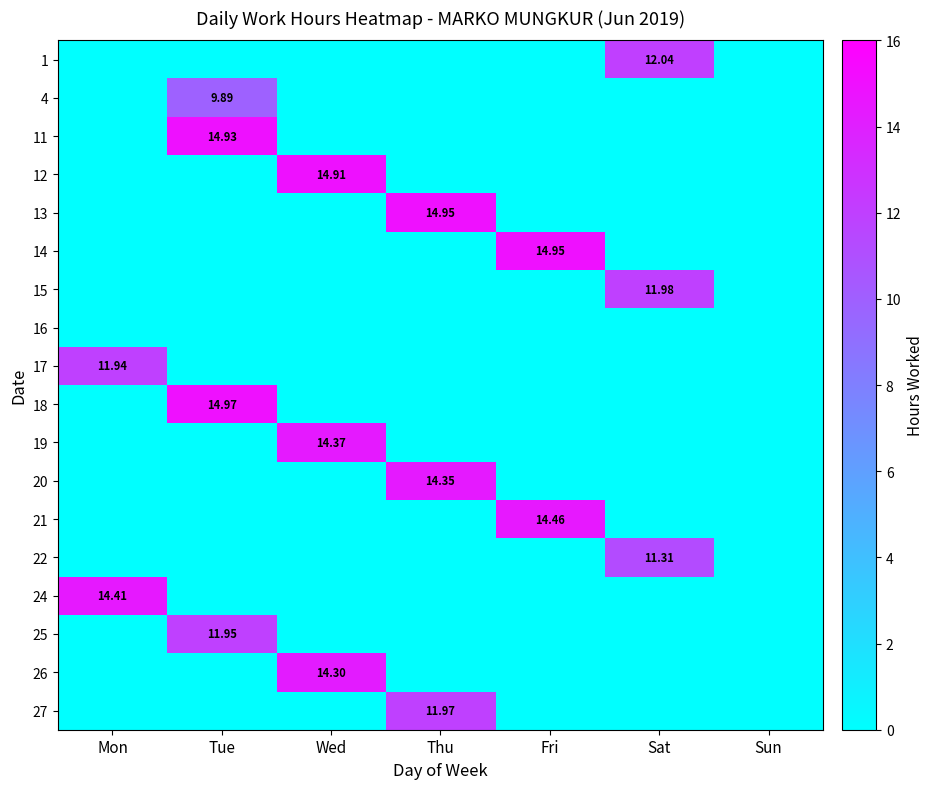

How many series are shown in this chart?

18